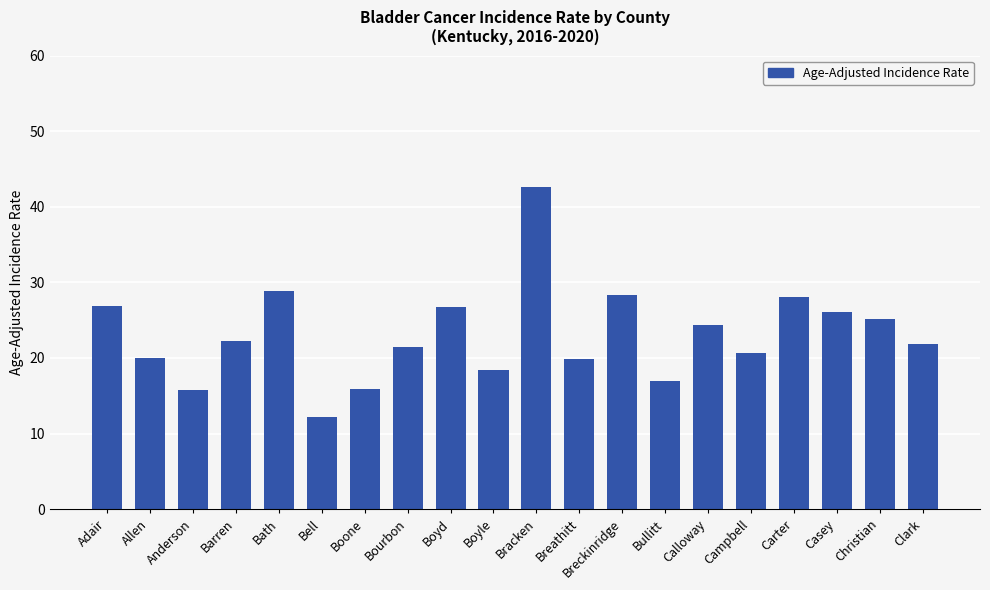

Are the bars horizontal?

No